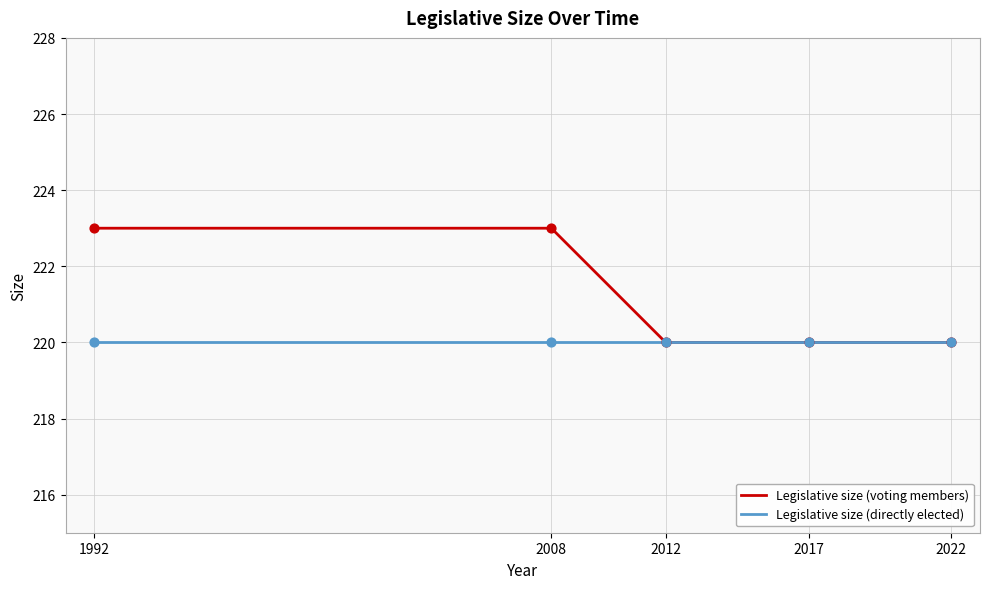

Which series has the largest total across all categories?

Legislative size (voting members)